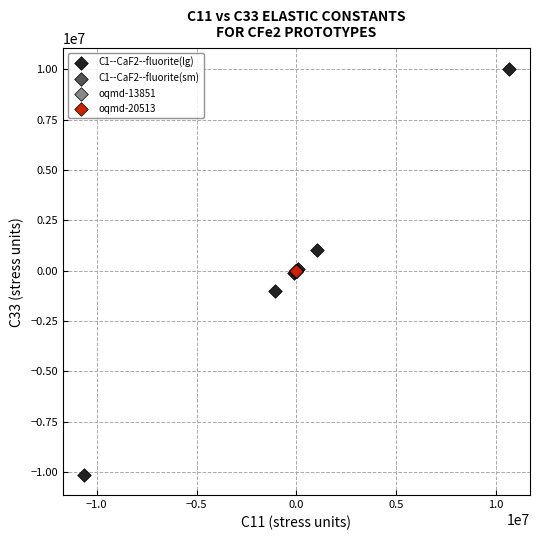

Which series has the largest Y range (max minus min)?

C1--CaF2--fluorite(lg)